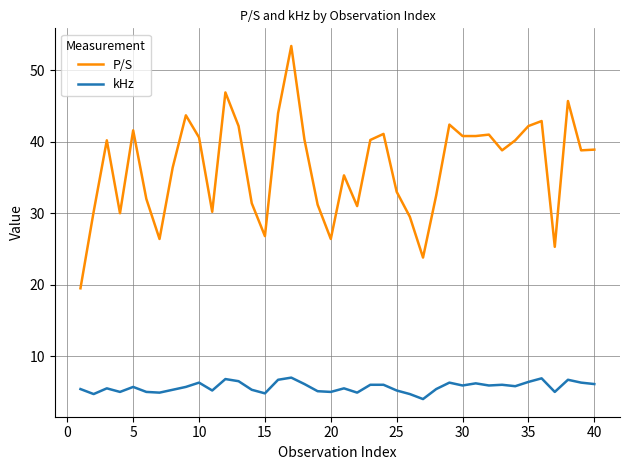

List the series in order of their peak value, lowest first.

kHz, P/S